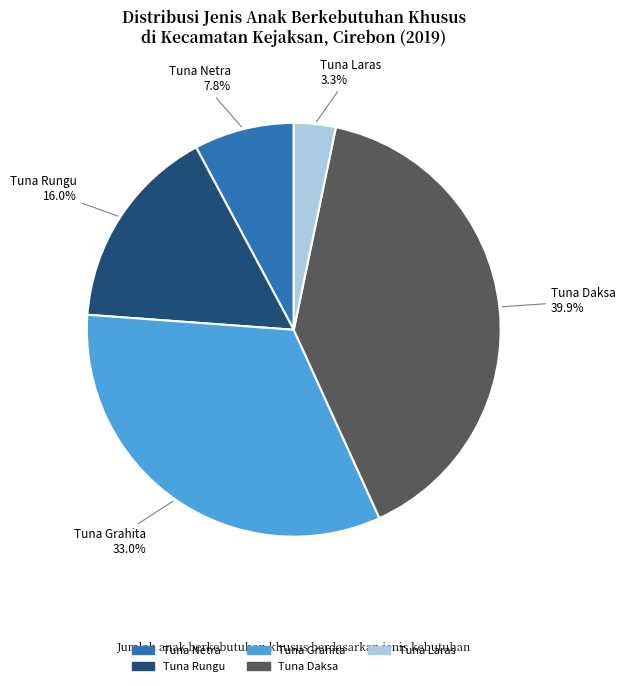

To the nearest percent, what is the difference between the largest and smallest slice percentages?

37%